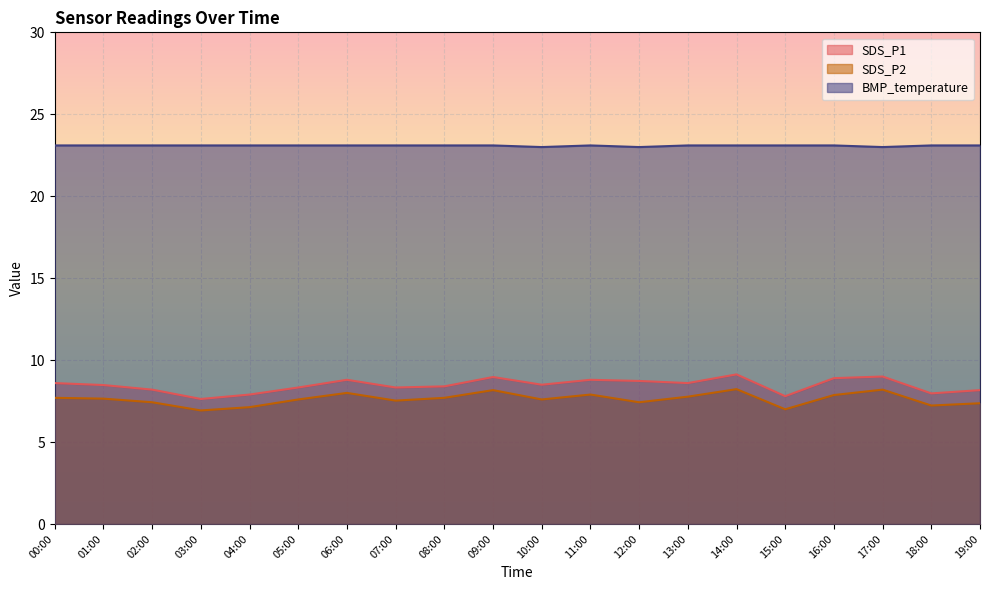

Between 08:00 and 17:00, which series saw the biggest shift?

SDS_P1